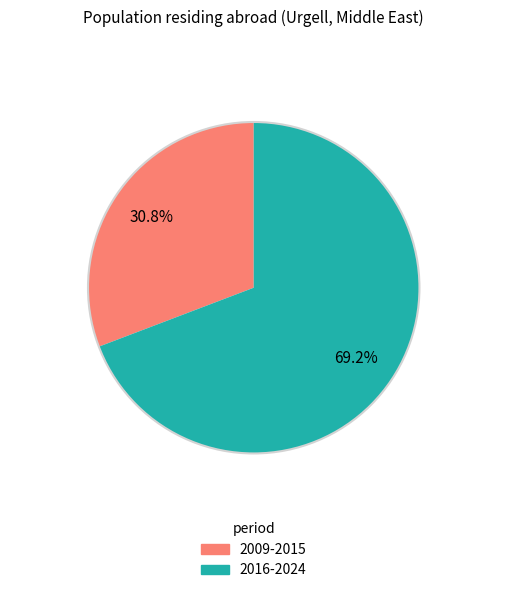

Is there any slice that represents more than half of the pie?

Yes